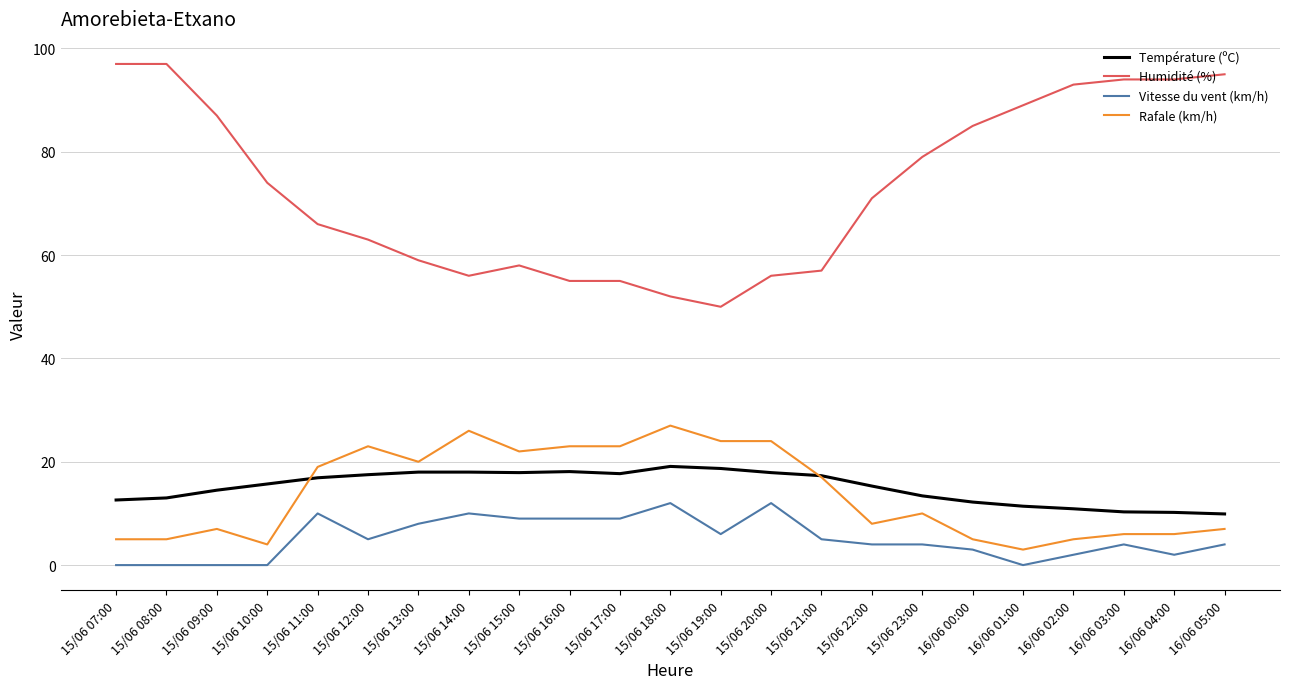

What is the difference between the second highest and second lowest values in the Rafale (km/h) series?

22.0